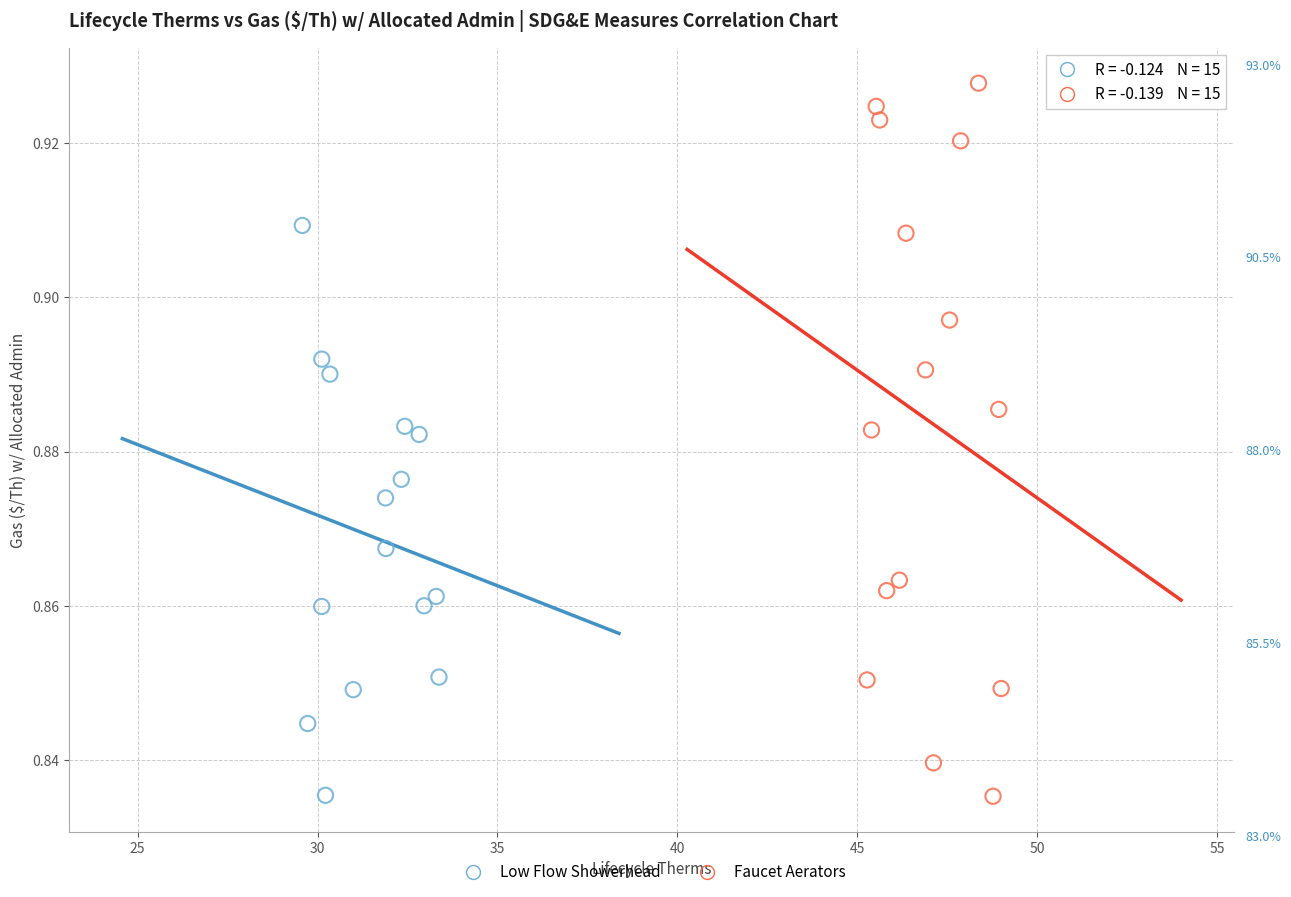

Which series has the widest spread of Y values?

Faucet Aerators